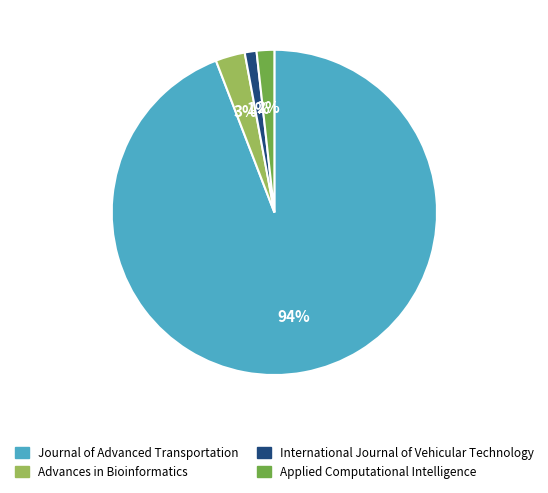

Is it true that Advances in Bioinformatics is 11% of the pie?

False